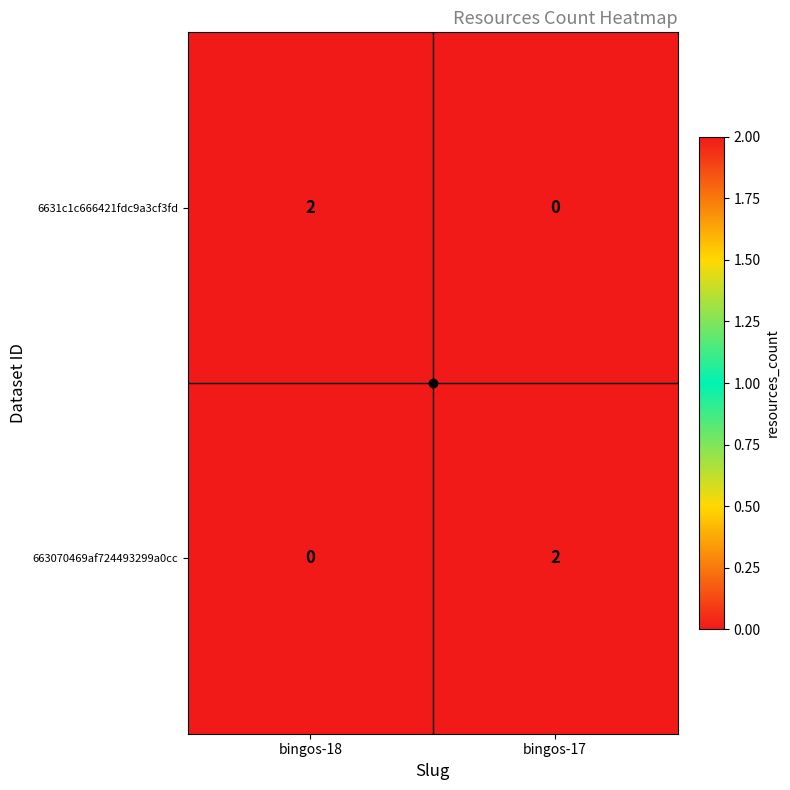

At bingos-17, list the series in order from largest to smallest.

663070469af724493299a0cc, 6631c1c666421fdc9a3cf3fd